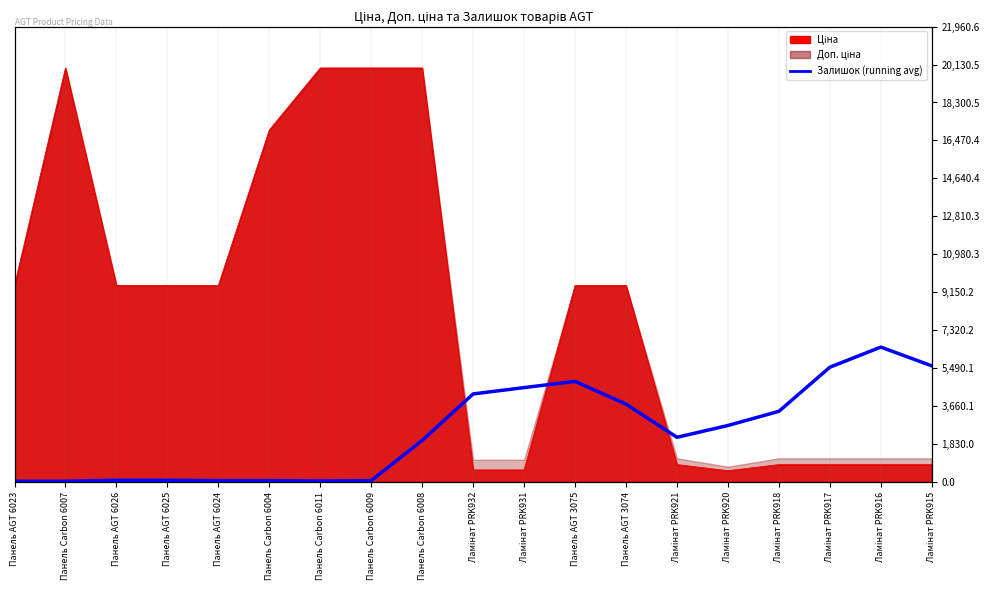

What is the average value?

2417.8